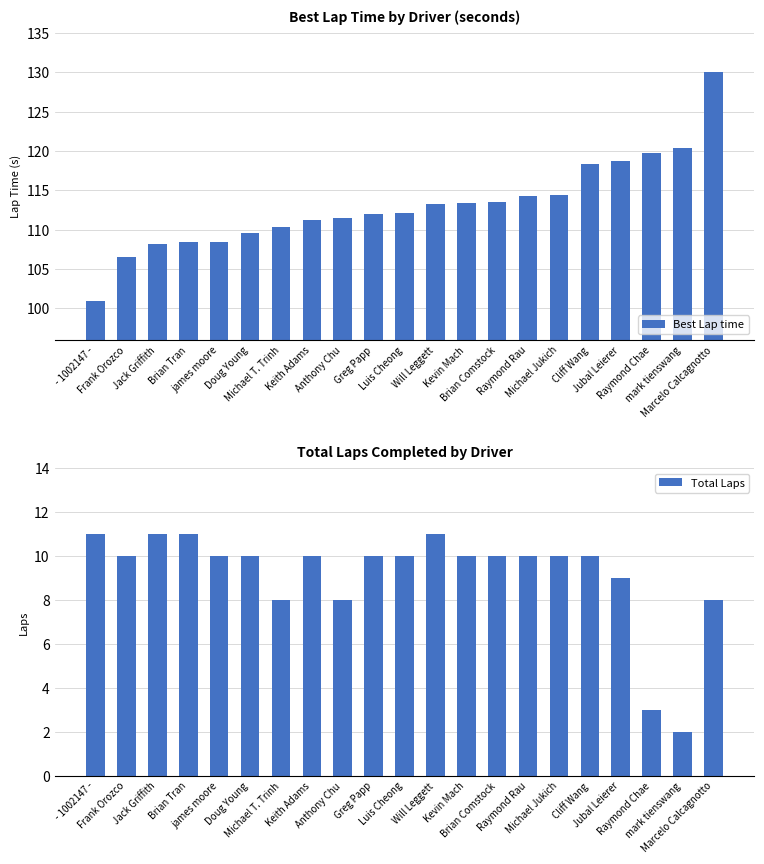

Rank the categories by Best Lap time value from lowest to highest.

- 1002147 -, Frank Orozco, Jack Griffith, Brian Tran, james moore, Doug Young, Michael T. Trinh, Keith Adams, Anthony Chu, Greg Papp, Luis Cheong, Will Leggett, Kevin Mach, Brian Comstock, Raymond Rau, Michael Jukich, Cliff Wang, Jubal Leierer, Raymond Chae, mark tienswang, Marcelo Calcagnotto